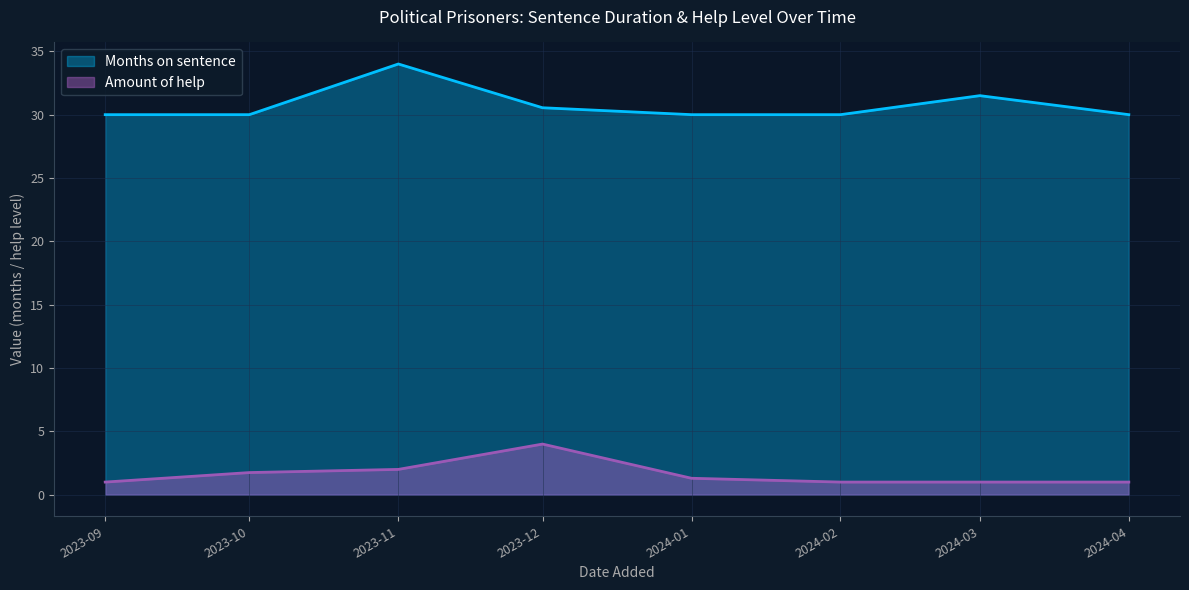

What is the difference between the maximum and second lowest values in the Months on sentence series?

4.0